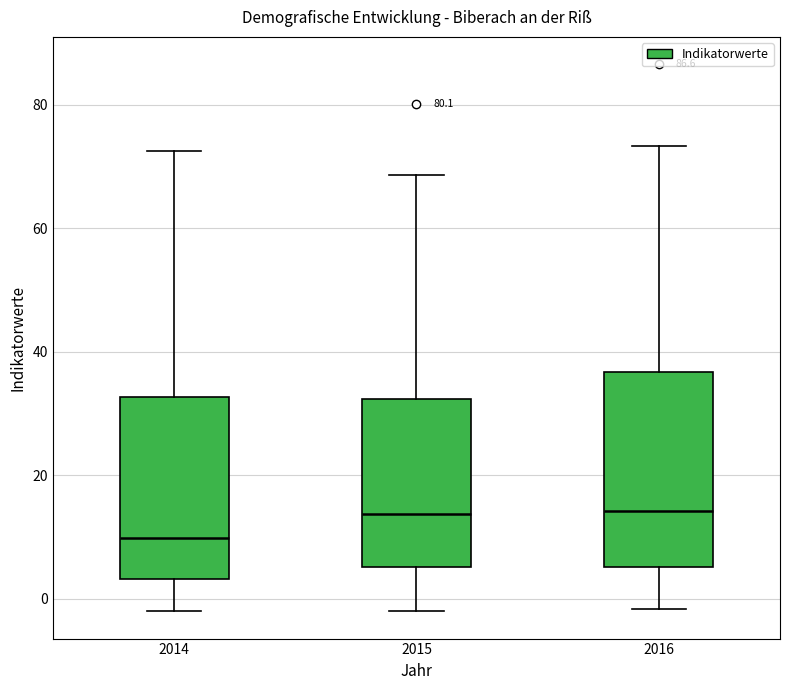

Reading left to right, read every box against the y-axis: the position of its median line, the range the box covers, and the ends of its whiskers. The values are not printed on the chart, so give them approximately, as read against the axis.

2014: median 10, box 4 to 32, whiskers -2 to 72
2015: median 14, box 6 to 32, whiskers -2 to 68
2016: median 14, box 6 to 36, whiskers -2 to 74